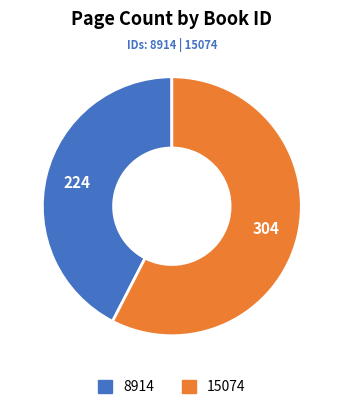

Which slice is the smallest?

8914